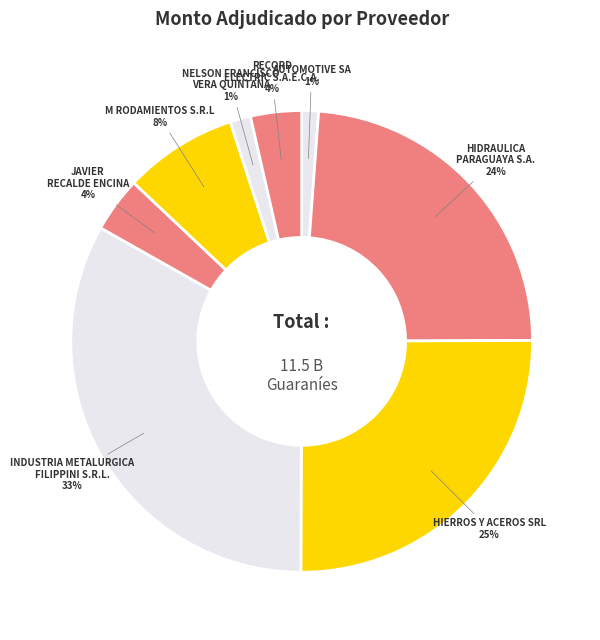

What is the largest slice in the pie chart?

INDUSTRIA METALURGICA FILIPPINI S.R.L.